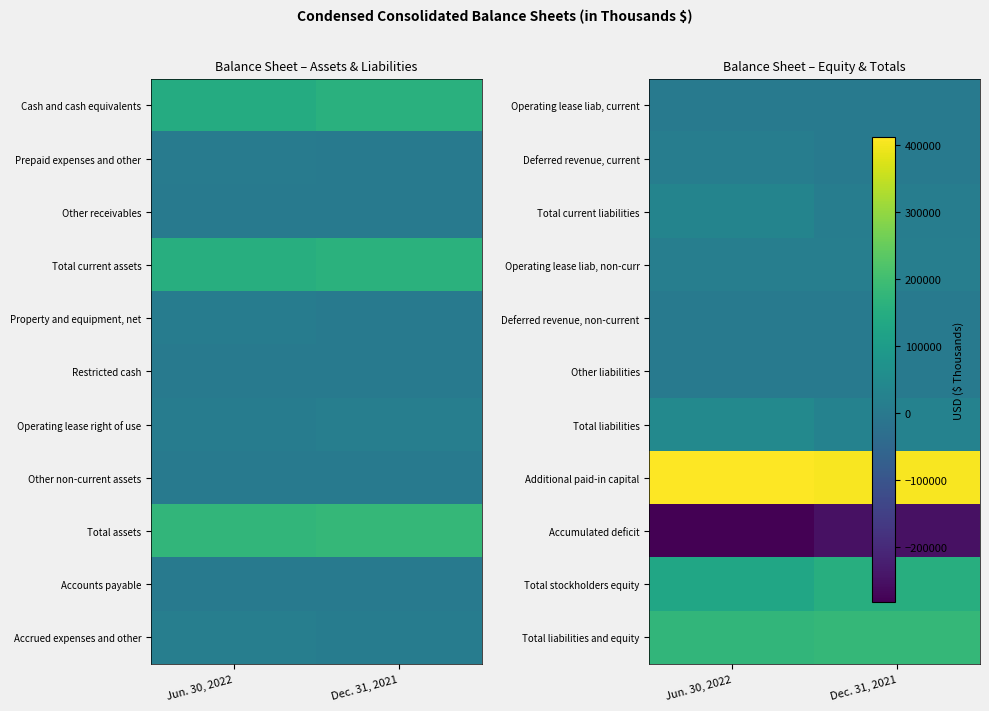

What is the difference between the highest and lowest values at Dec. 31, 2021?

658575